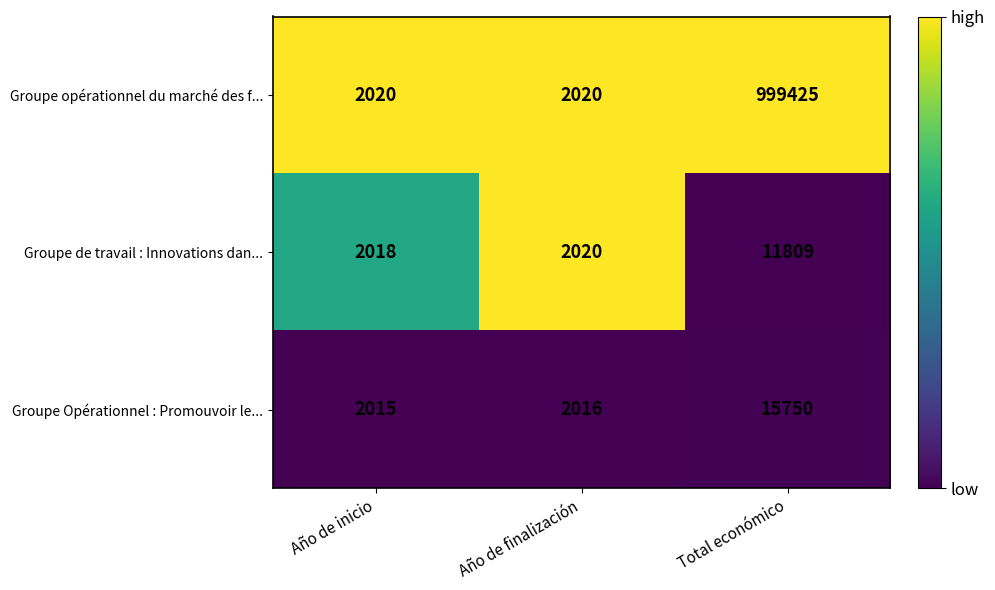

Which series has the largest total across all categories?

Groupe opérationnel du marché des f...